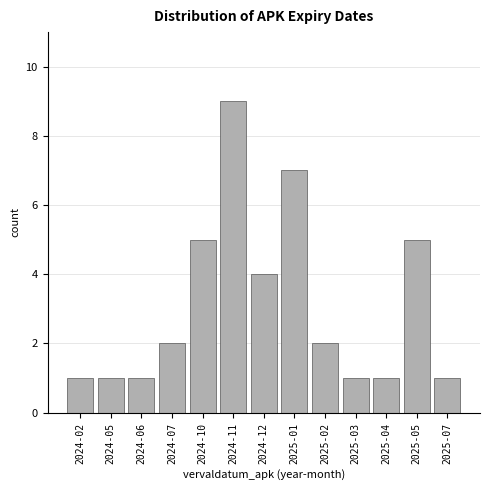

Reading left to right, what are all the values shown in this chart?

2024-02=1	2024-05=1	2024-06=1	2024-07=2	2024-10=5	2024-11=9	2024-12=4	2025-01=7	2025-02=2	2025-03=1	2025-04=1	2025-05=5	2025-07=1